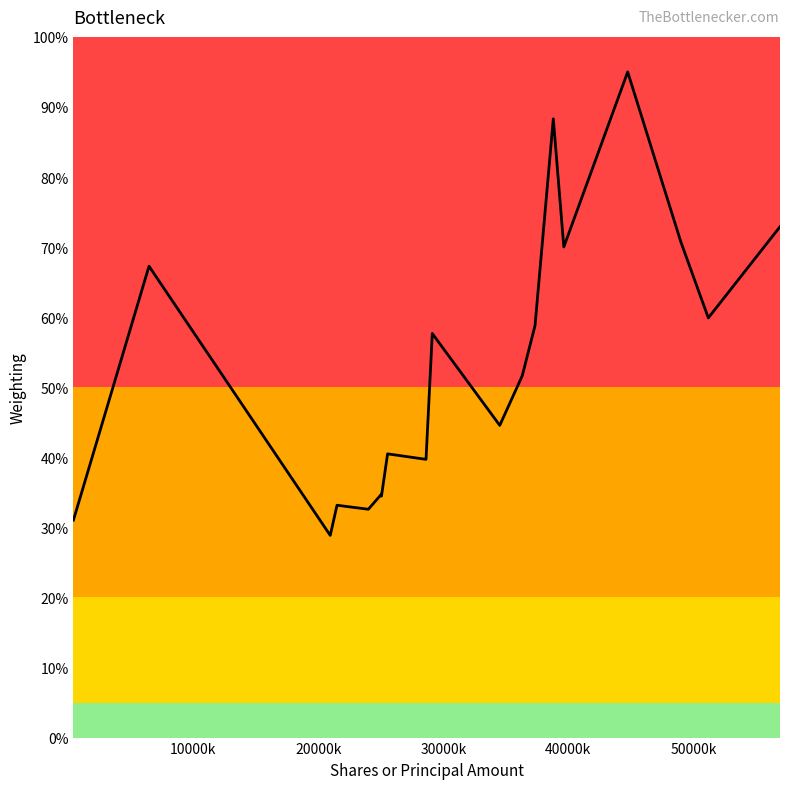

How many categories are shown in the chart?

20